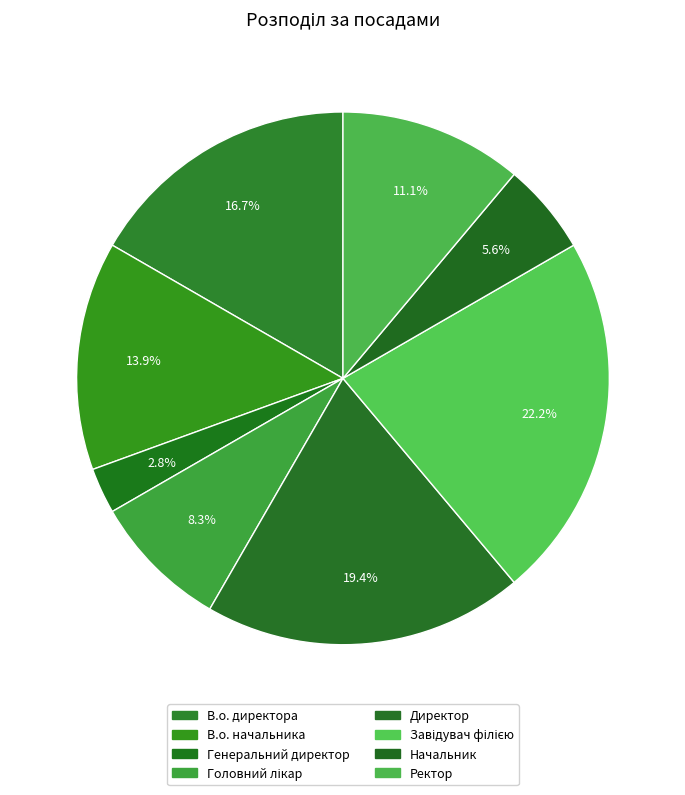

Is there a majority slice in this chart?

No